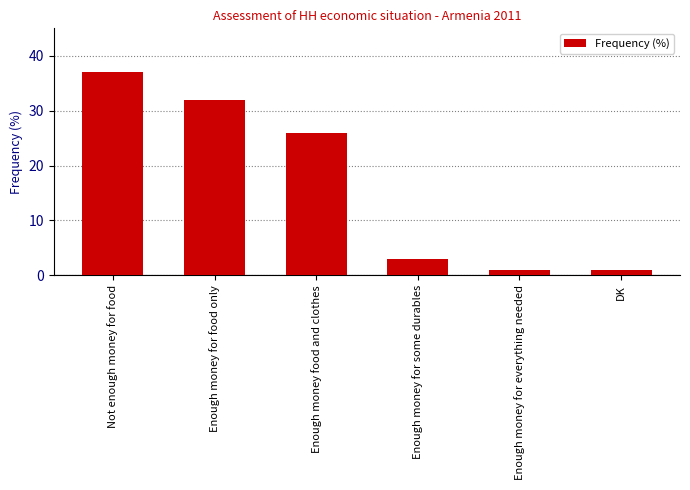

What position from the left is DK?

6